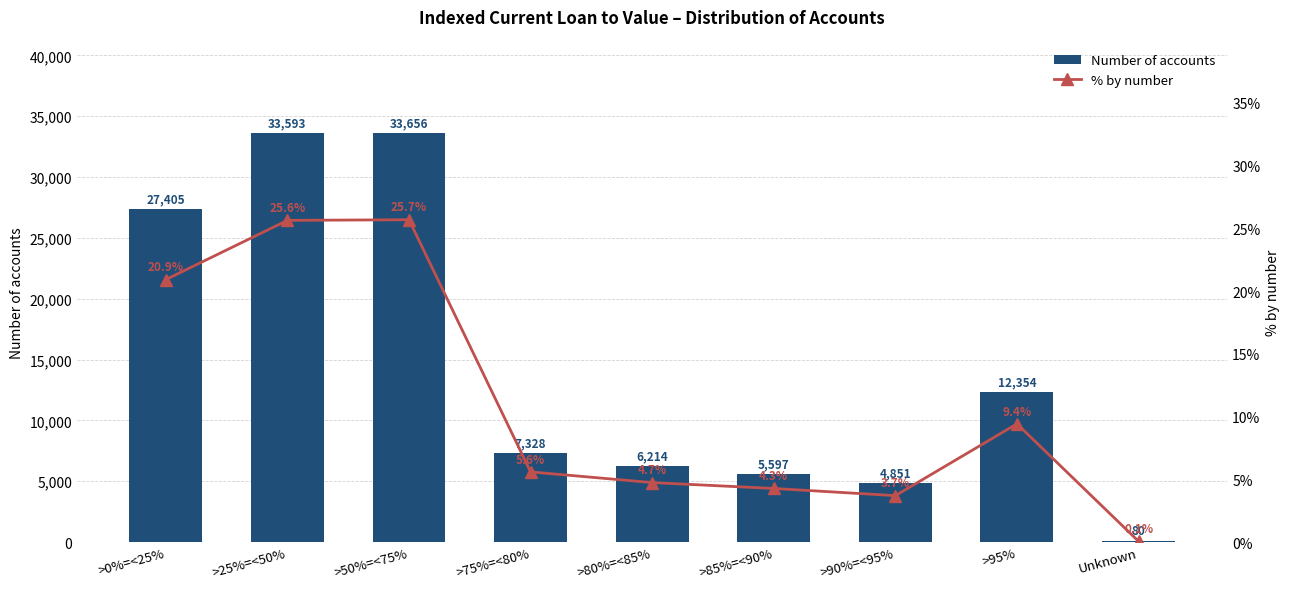

What position from the left is >0%=<25%?

1